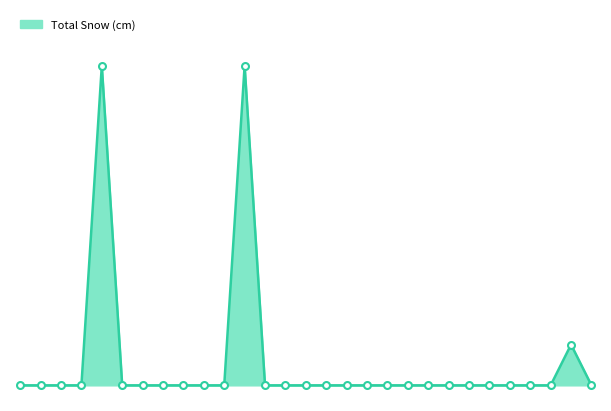

List the labels in order of value, largest first.

1908-02-05, 1908-02-12, 1908-02-28, 1908-02-01, 1908-02-02, 1908-02-03, 1908-02-04, 1908-02-06, 1908-02-07, 1908-02-08, 1908-02-09, 1908-02-10, 1908-02-11, 1908-02-13, 1908-02-14, 1908-02-15, 1908-02-16, 1908-02-17, 1908-02-18, 1908-02-19, 1908-02-20, 1908-02-21, 1908-02-22, 1908-02-23, 1908-02-24, 1908-02-25, 1908-02-26, 1908-02-27, 1908-02-29